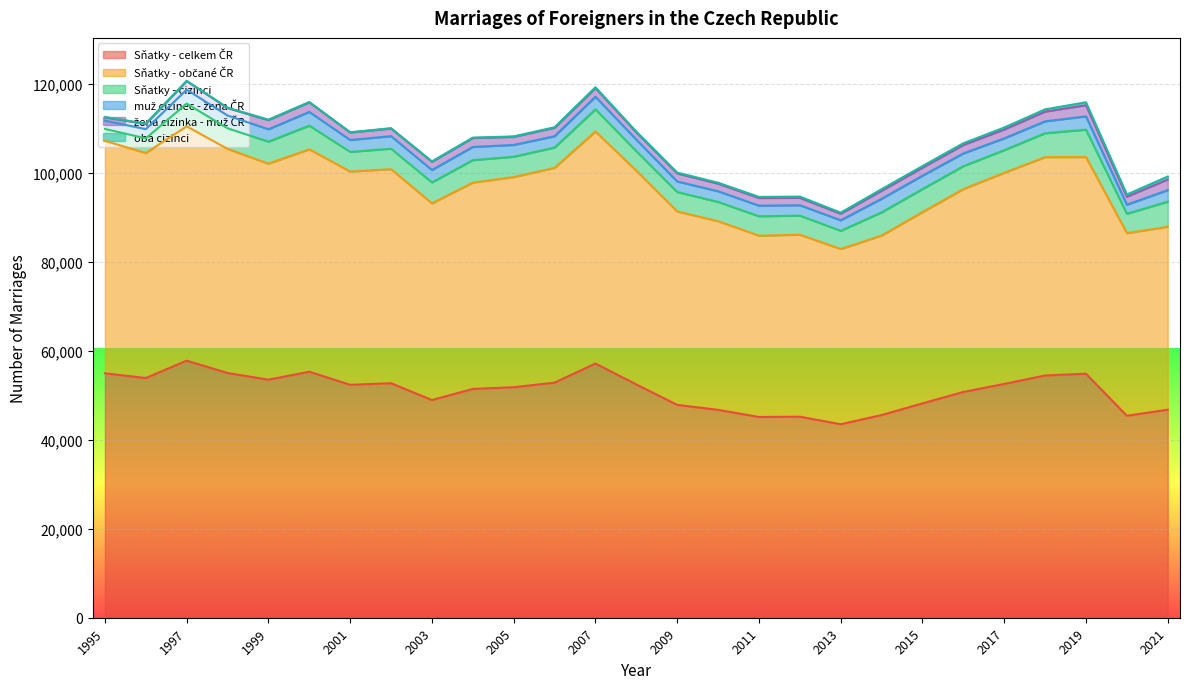

True or false: oba cizinci and Sňatky - cizinci intersect in this chart.

False